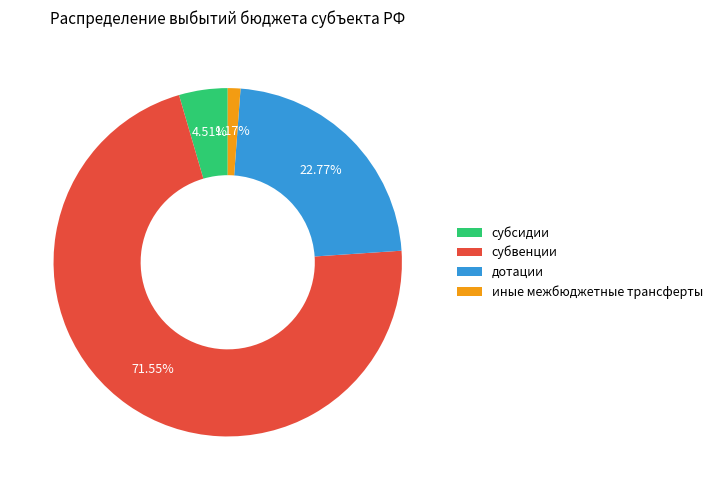

Which slice is the smallest?

иные межбюджетные трансферты